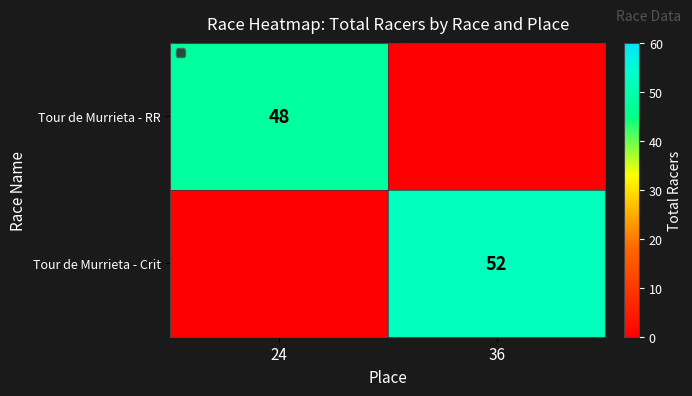

The Tour de Murrieta - Crit series shows 52 at 36. True or false?

True